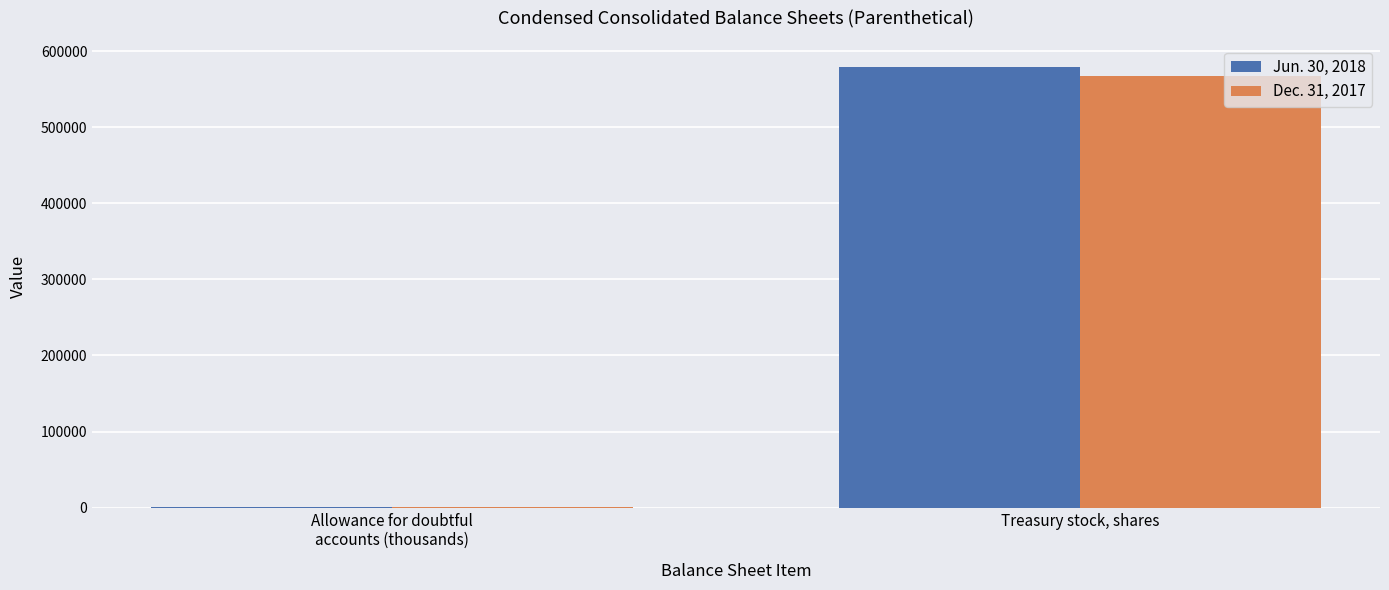

What is the approximate value of Dec. 31, 2017 at Treasury stock, shares?

567000